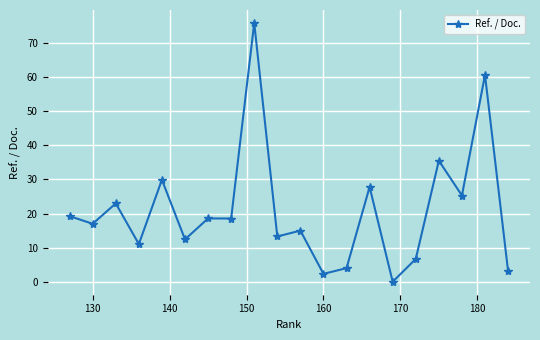

What is the value of the 16th point from the left?

6.7